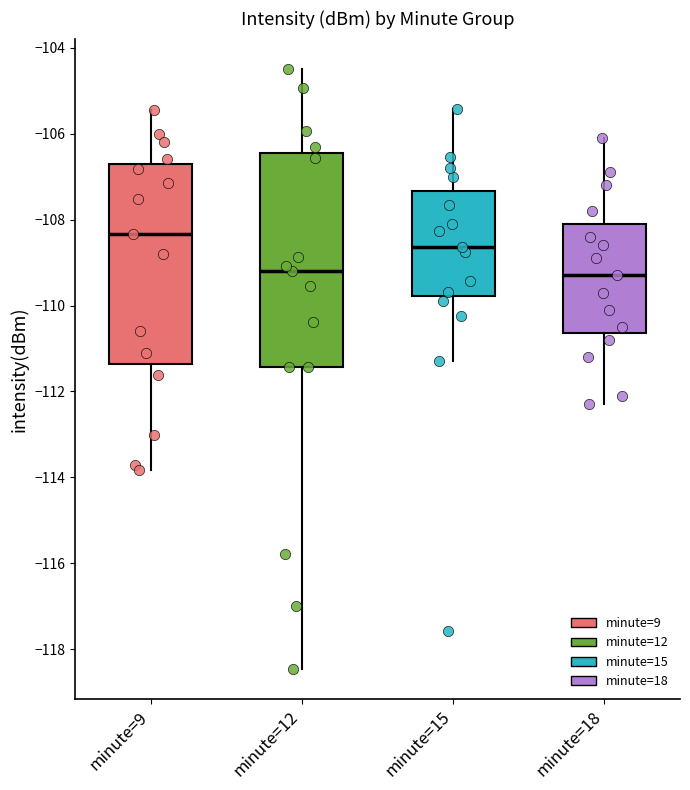

Where does the median line of the box for minute=18 sit on the y-axis? The values are not printed on the chart, so give them approximately, as read against the axis.

-109.2